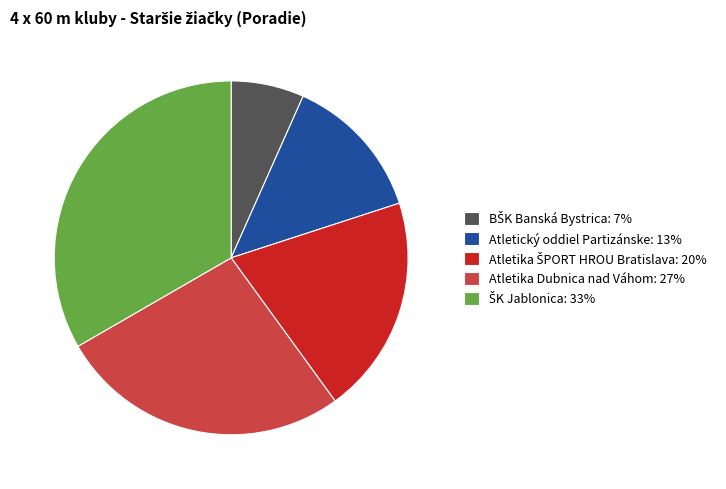

Is it true that Atletika Dubnica nad Váhom: 27% is 27% of the pie?

True